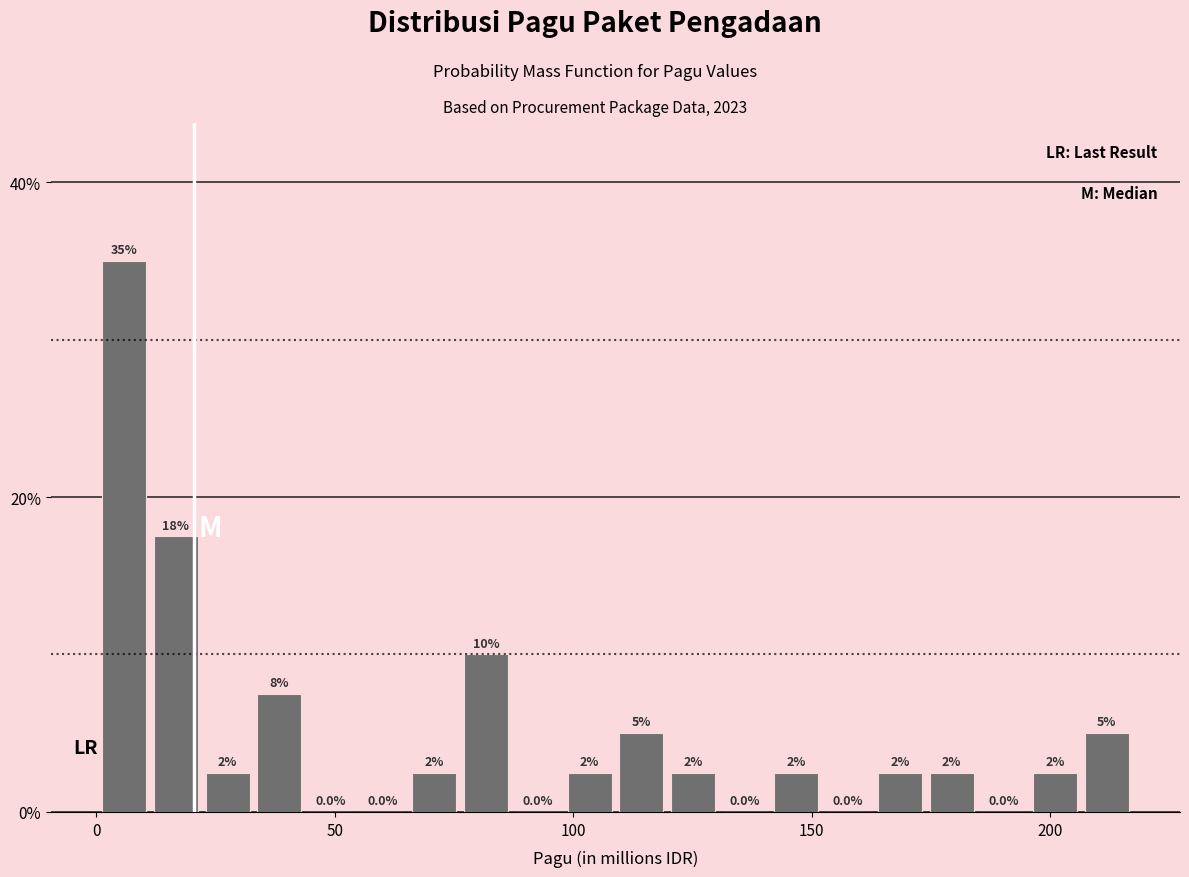

Around what value on the x-axis is the tallest bar? Give the approximate position of its centre, as read against the axis.

5